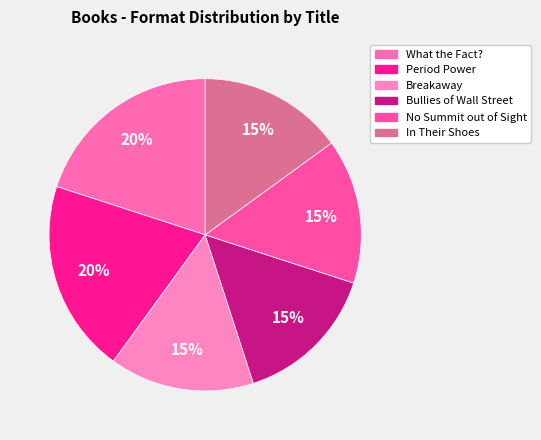

What percentage is the In Their Shoes slice, to the nearest percent?

15%